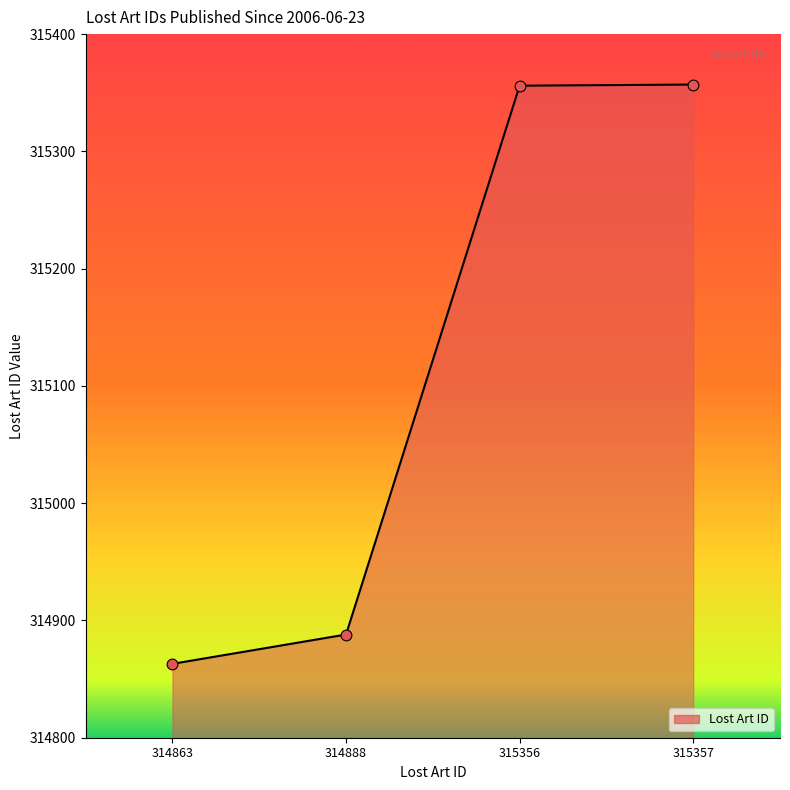

Approximately how many times larger is the value at 315357 compared to 314863?

1.0